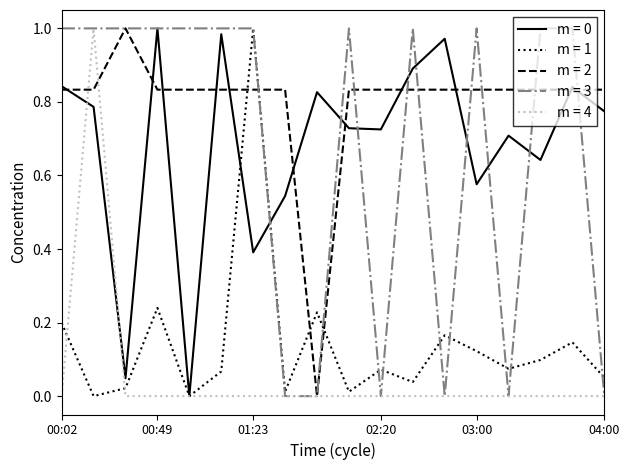

Which series has the largest total across all categories?

m = 2